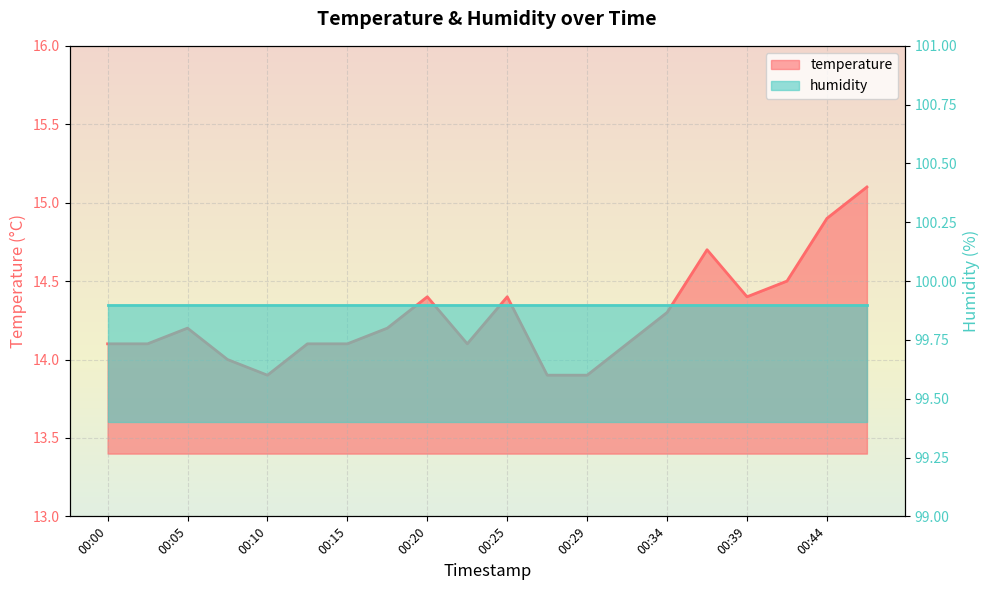

What is the sum of the values at 00:29 and 00:17?

28.1